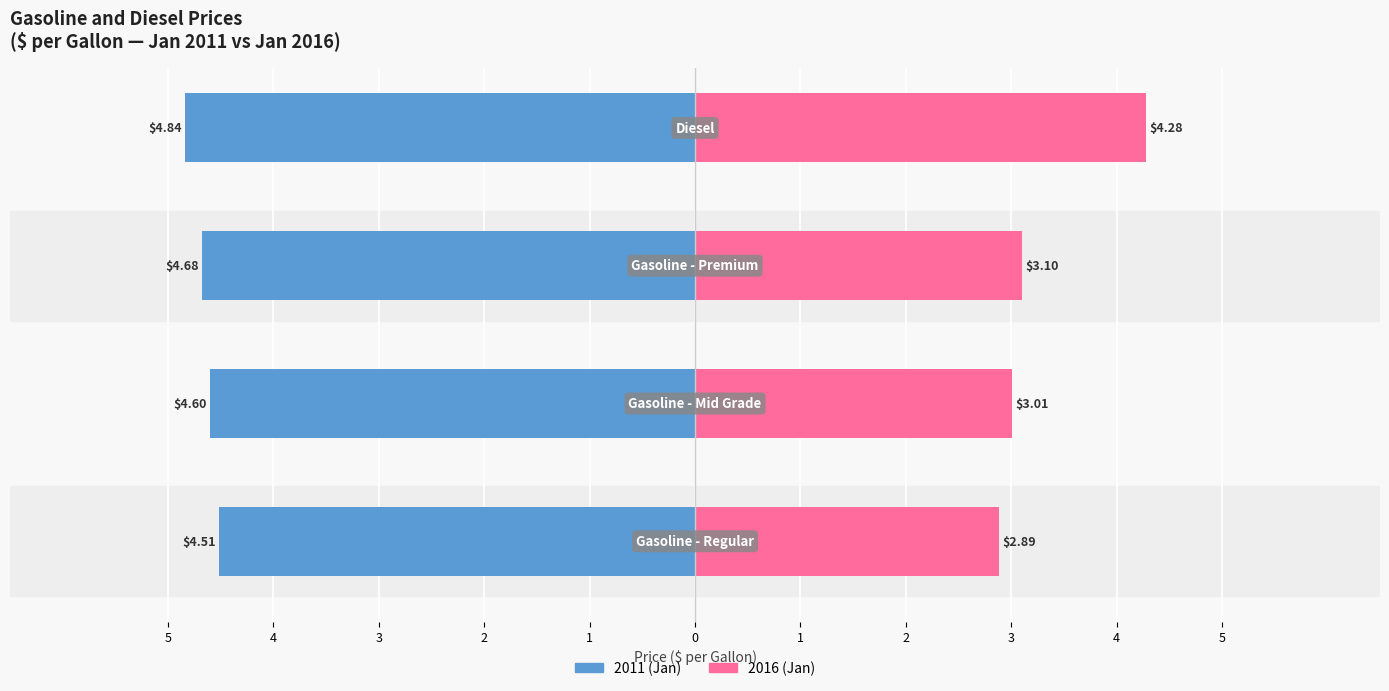

The value of 2011 (Jan) at 3 is -7.9. True or false?

False